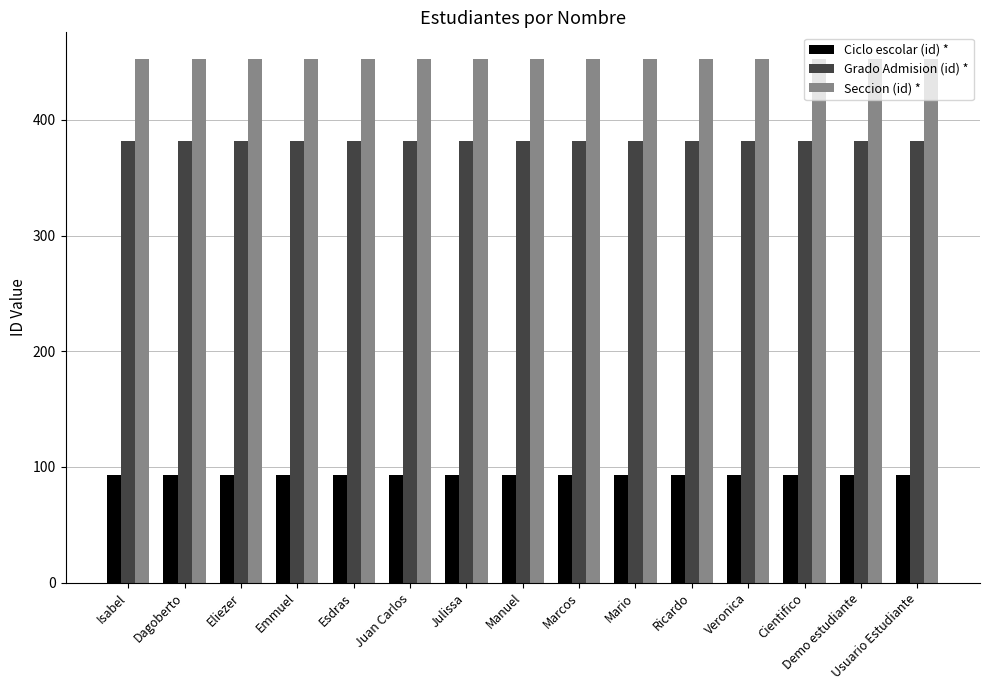

What is the label of the 10th bar from the right?

Juan Carlos